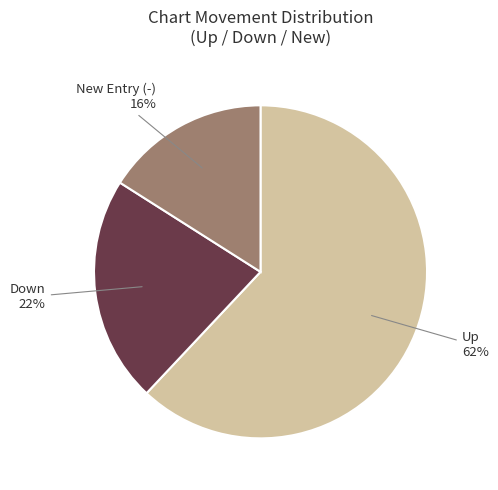

To the nearest percent, what is the average slice percentage?

33%